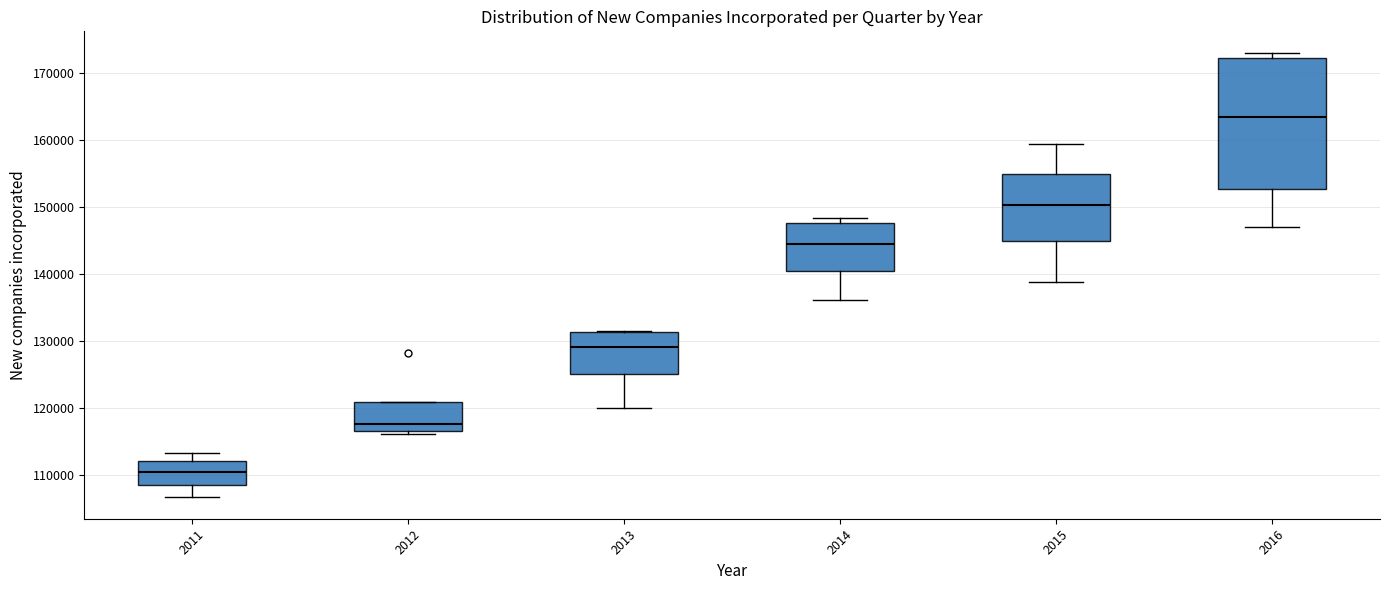

Comparing the boxes themselves (not the whiskers), which one is the tallest?

2016